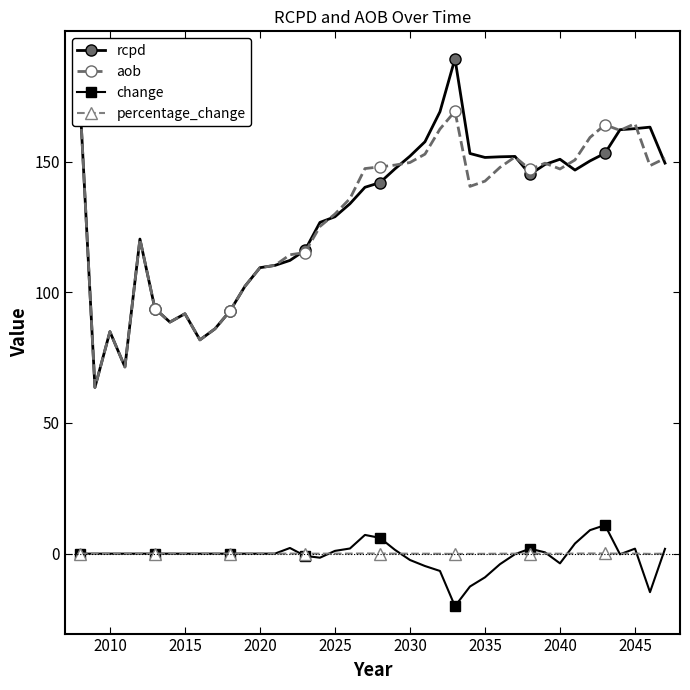

True or false: aob and percentage_change intersect in this chart.

False